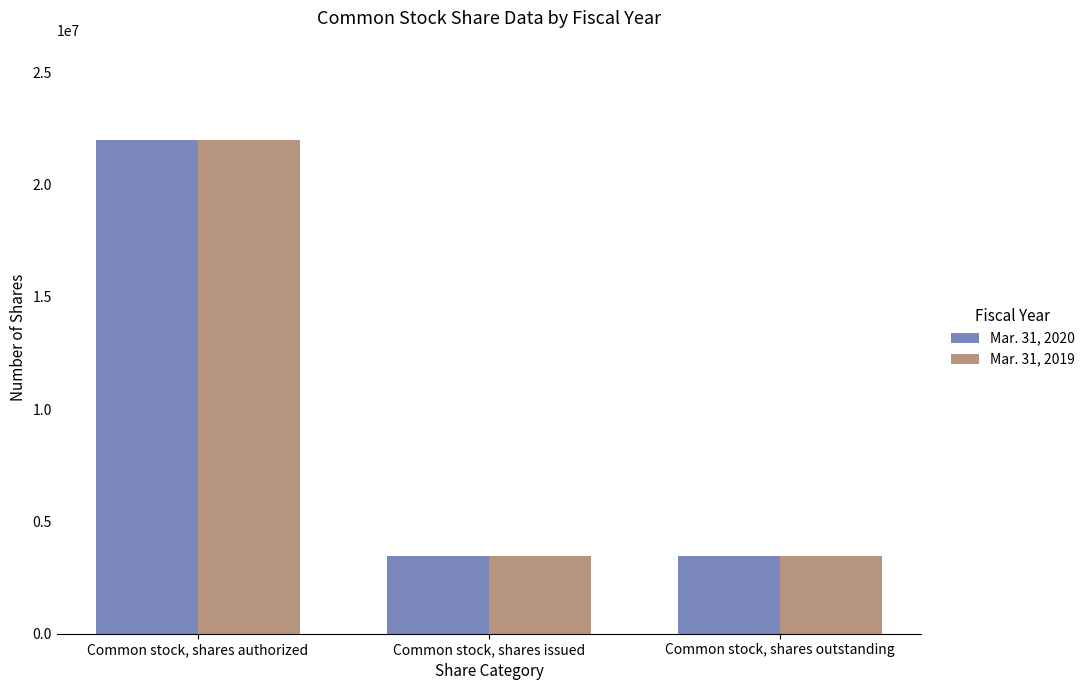

What is the total value across all series at Common stock, shares outstanding?

6922044